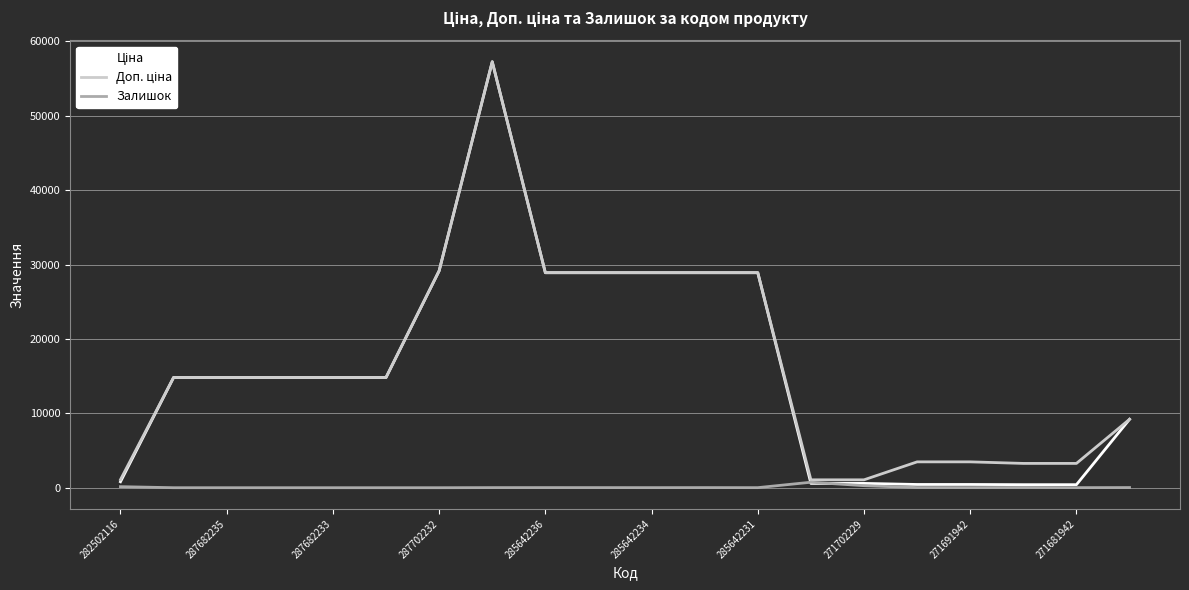

Count the number of categories in the chart.

20